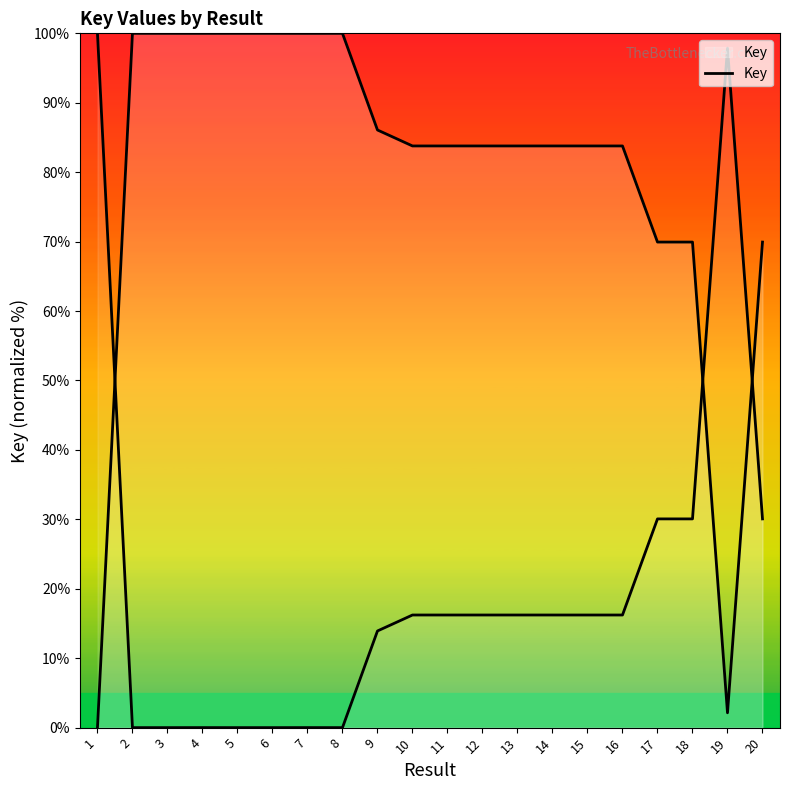

True or false: the data shows 83.8 at 10.

True